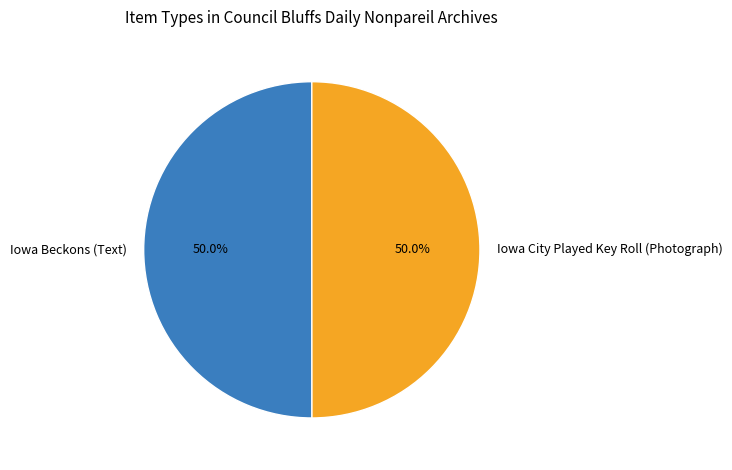

What is the ratio of the value at Iowa Beckons (Text) to the value at Iowa City Played Key Roll (Photograph)?

1.0